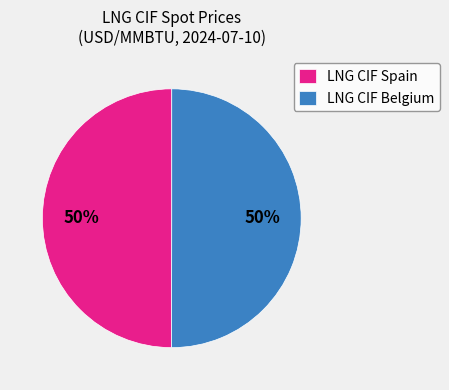

Approximately how many times larger is the value at LNG CIF Belgium compared to LNG CIF Spain?

1.0